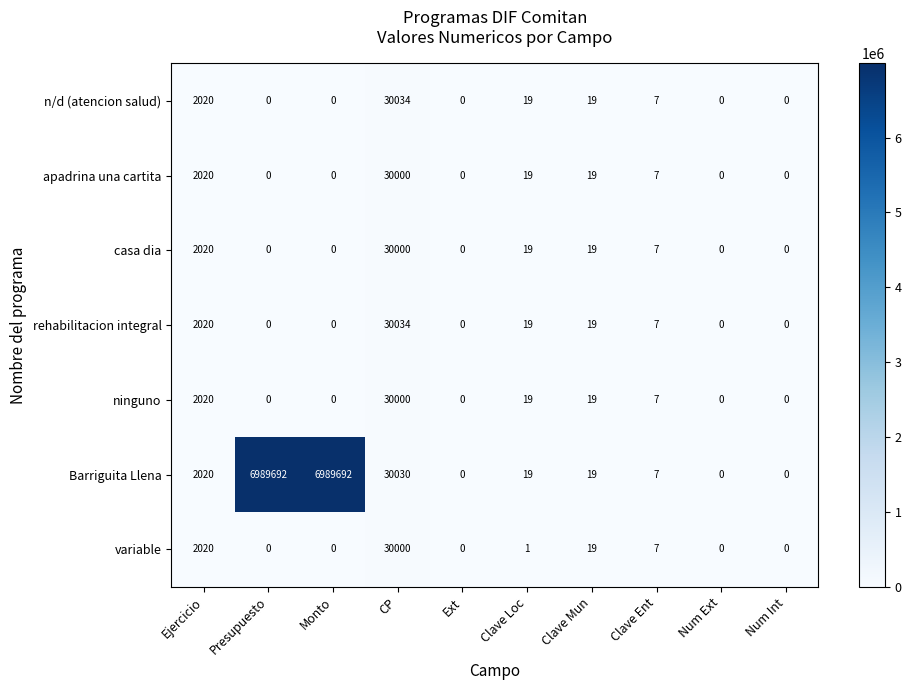

What is the maximum value for variable?

30000